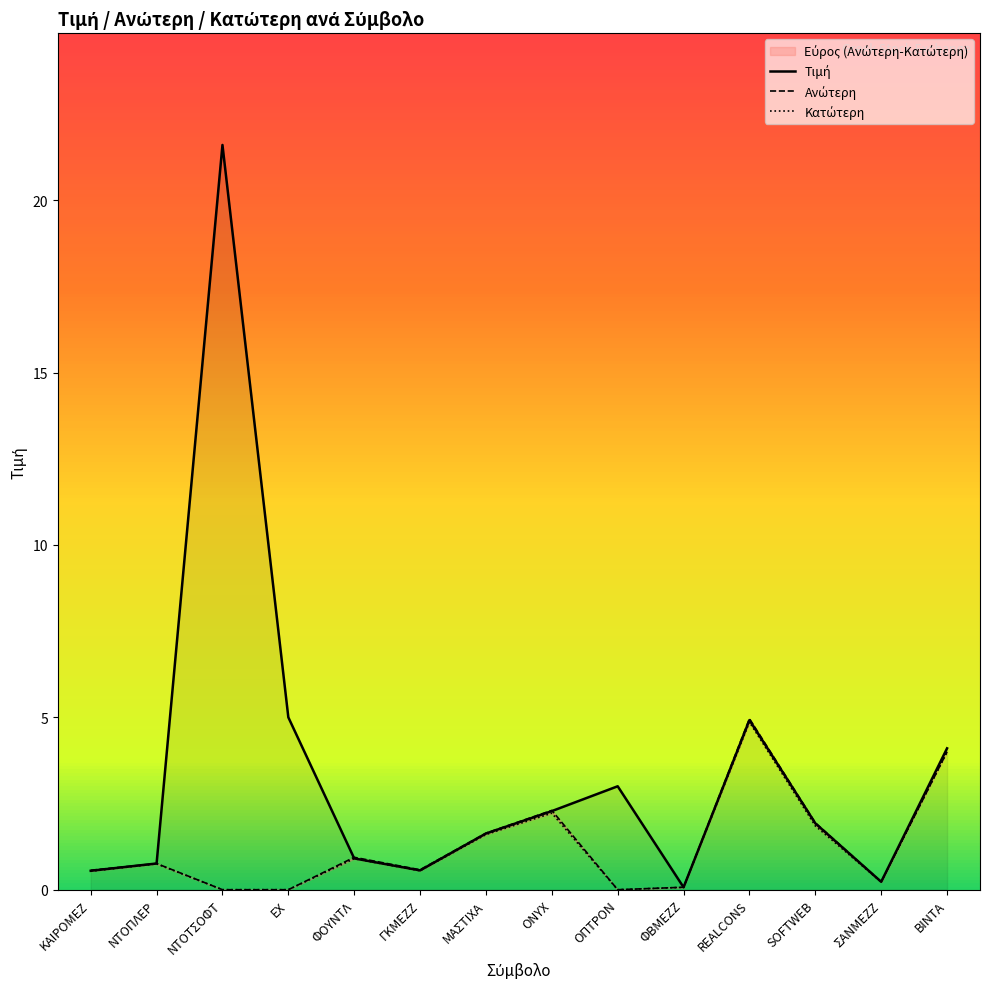

What is the maximum value shown in the chart?

21.6